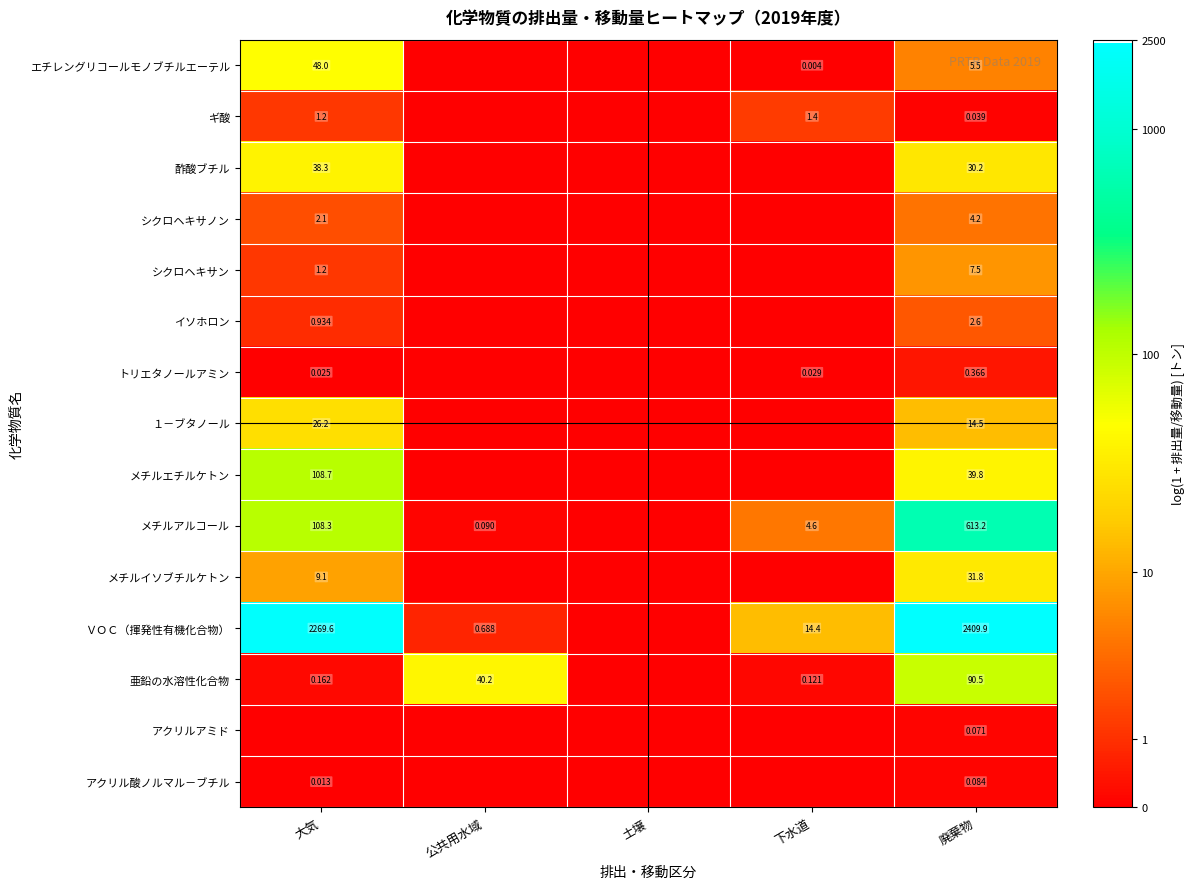

Is it true that ＶＯＣ（揮発性有機化合物） equals 11.5 at 廃棄物?

False